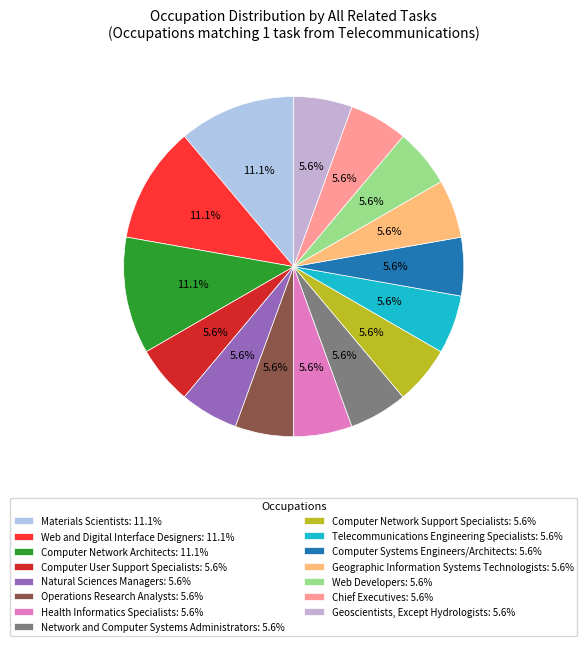

Which slice is the largest?

Materials Scientists